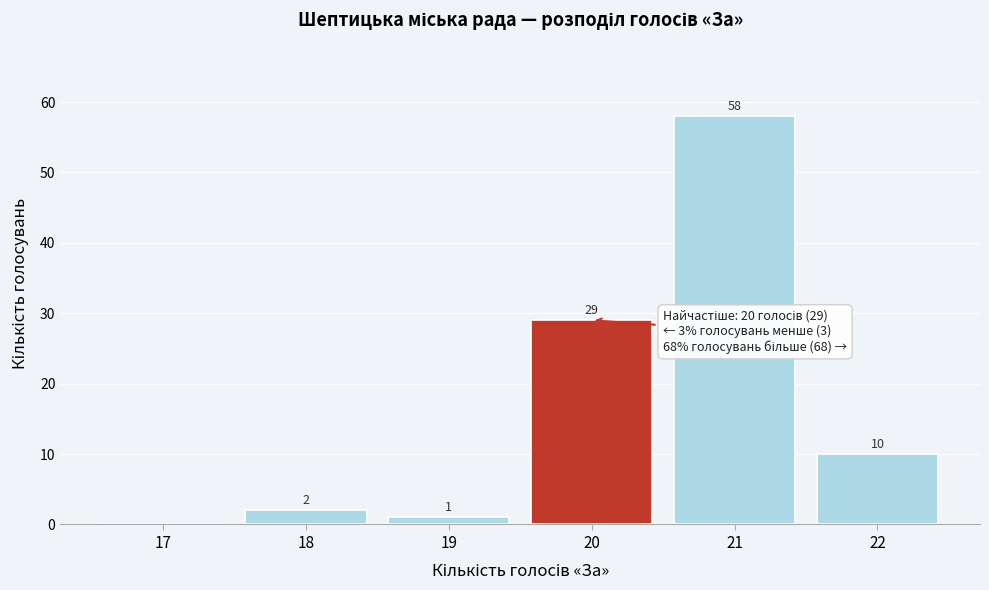

Reading right to left, list all the values displayed in this chart.

22=10	21=58	20=29	19=1	18=2	17=0